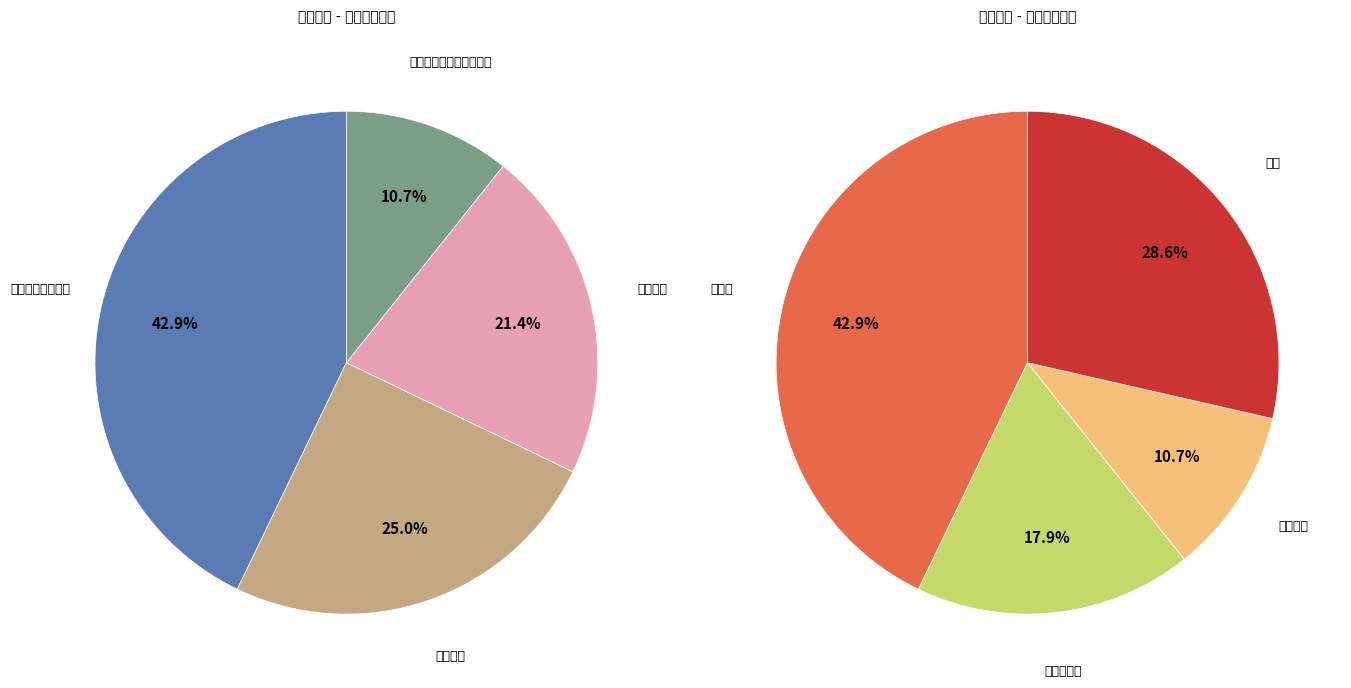

Which has a higher value, 电子信息 or 新能源与高效节能?

新能源与高效节能